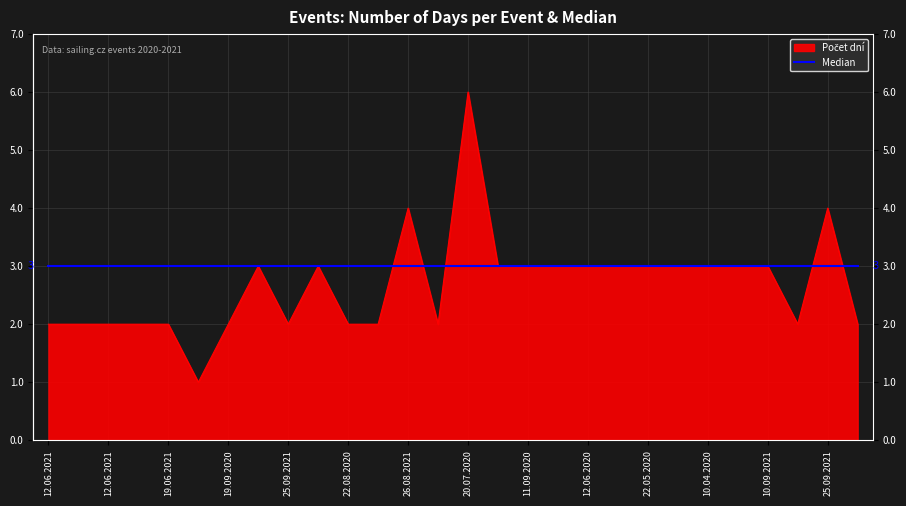

What is the greatest value displayed?

6